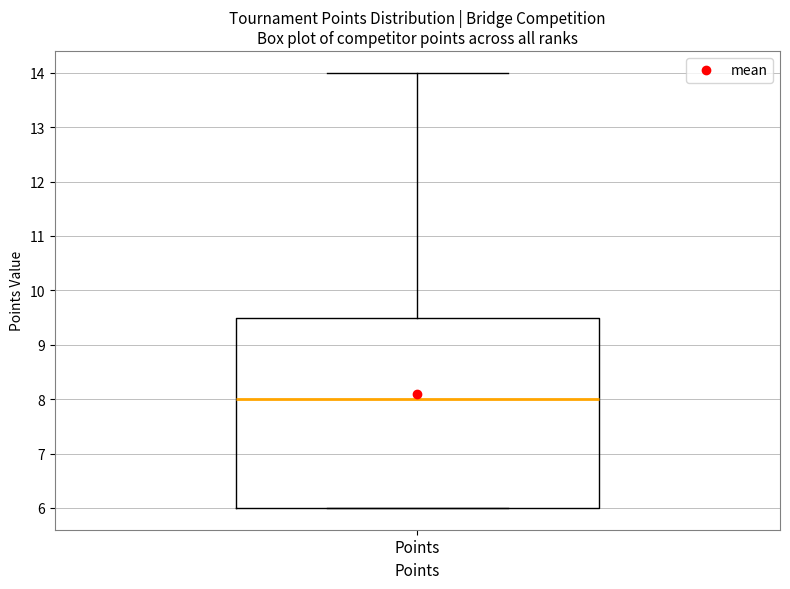

Read this box plot against the y-axis: the position of the median line, the range covered by the box, and the ends of both whiskers. The values are not printed on the chart, so give them approximately, as read against the axis.

median 8.0, box 6.0 to 9.5, whiskers 6.0 to 14.0